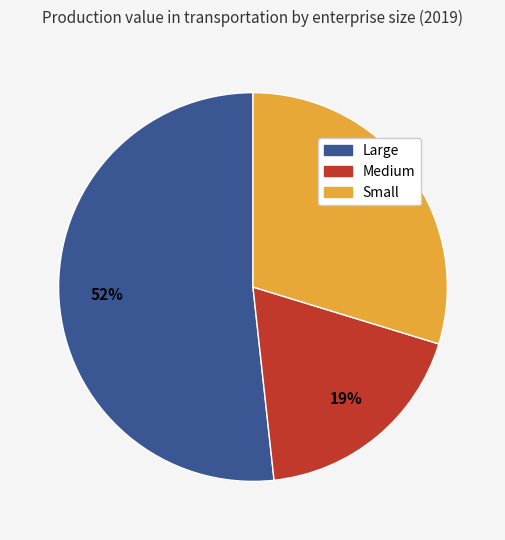

To the nearest percent, what portion does Small represent?

30%